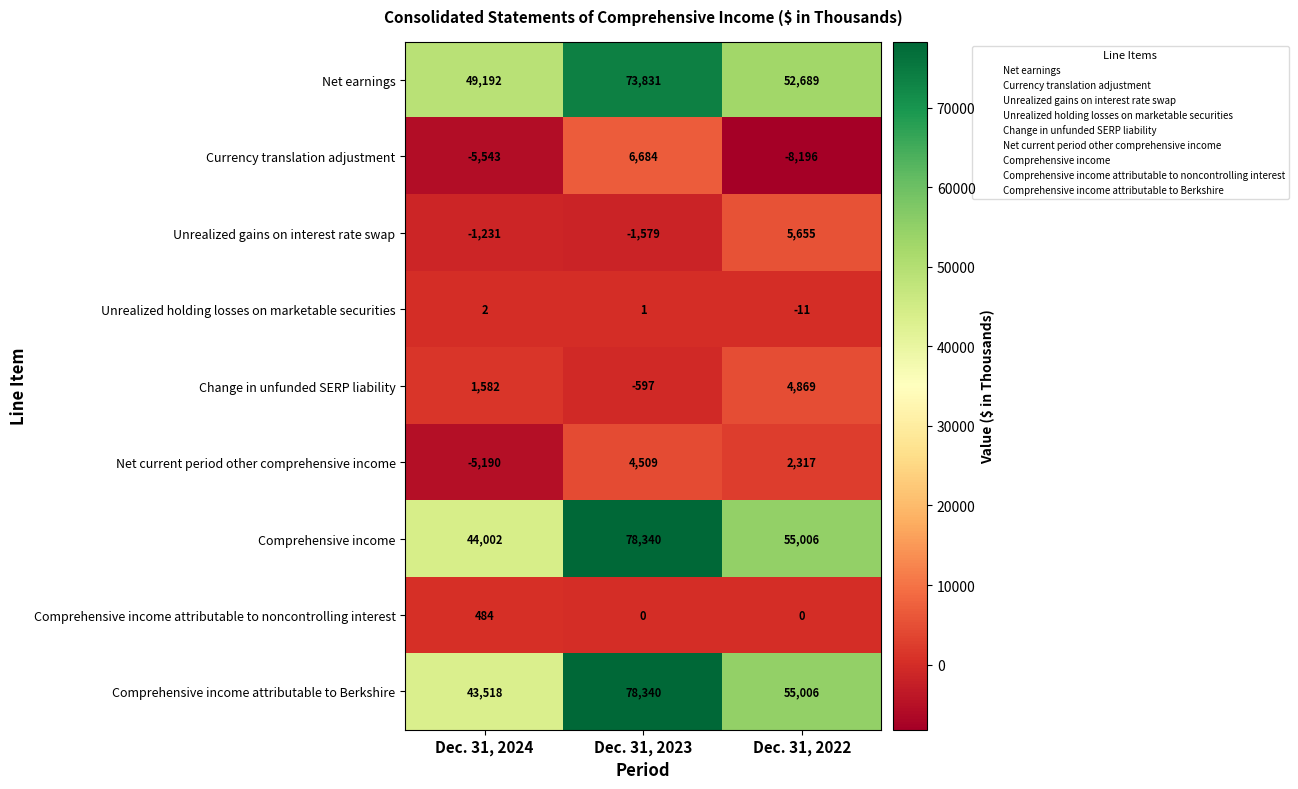

List the labels in order of Net current period other comprehensive income value, largest first.

Dec. 31, 2023, Dec. 31, 2022, Dec. 31, 2024